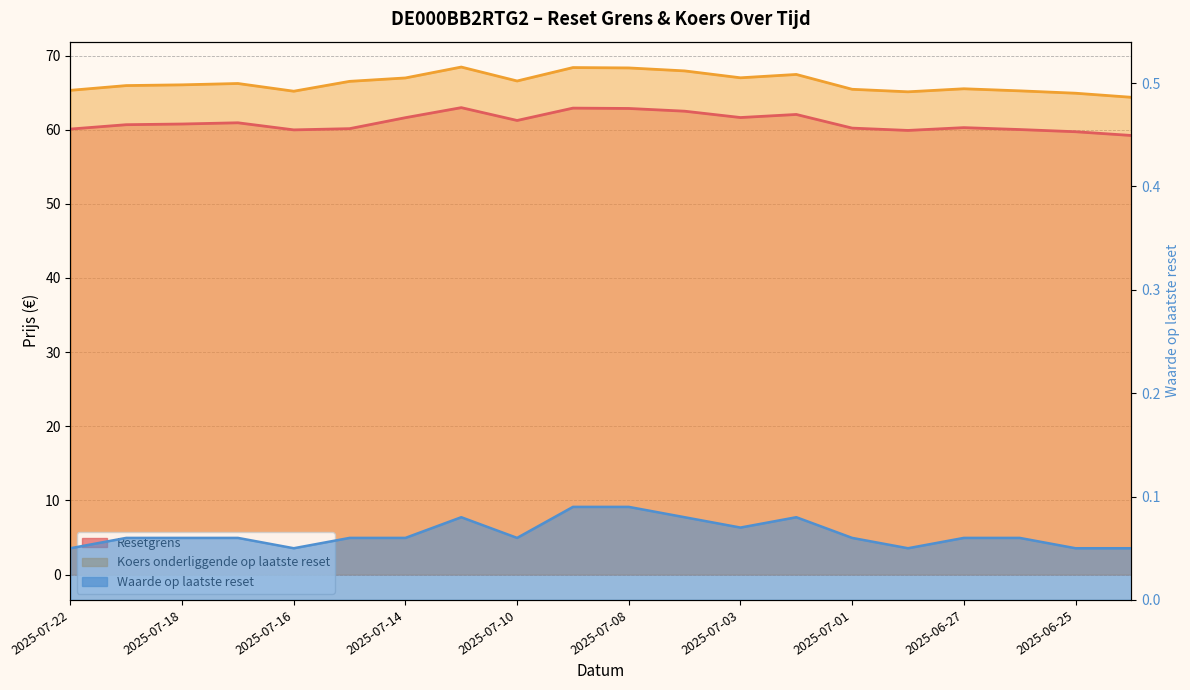

What is the label of the 12th point from the left?

2025-07-07